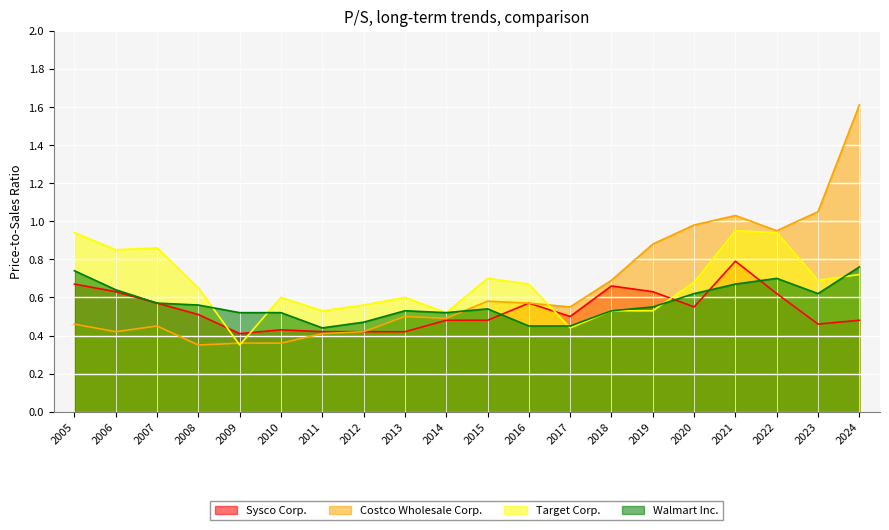

Where is the first local minimum for Target Corp.?

2006